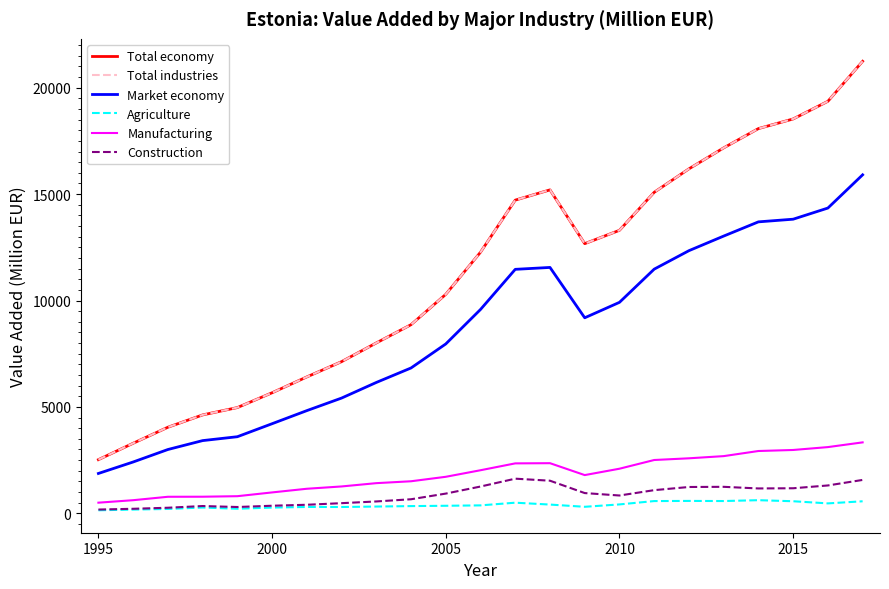

True or false: Market economy and Total economy cross at least once.

False